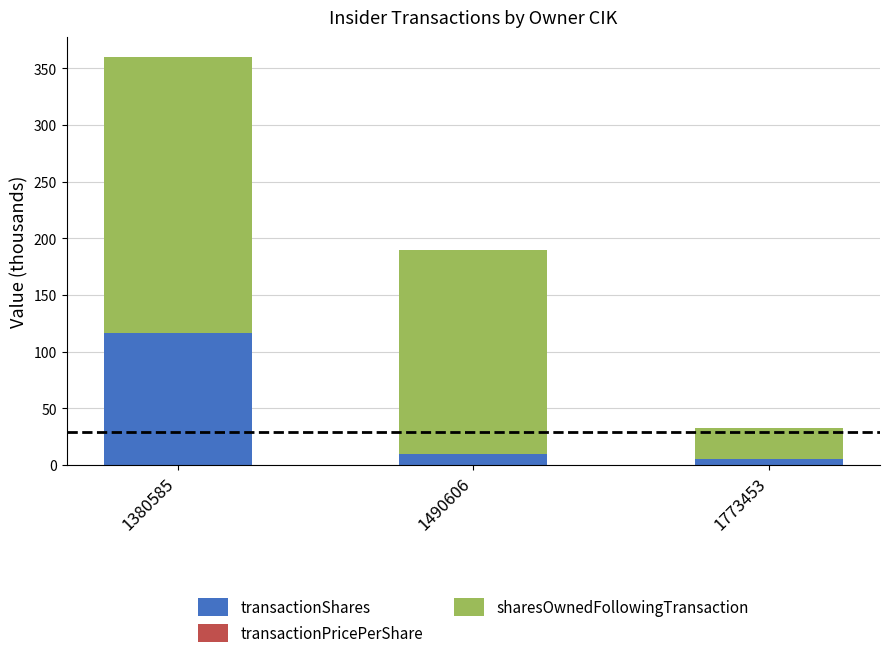

At which category is the sum across all series the highest?

1380585